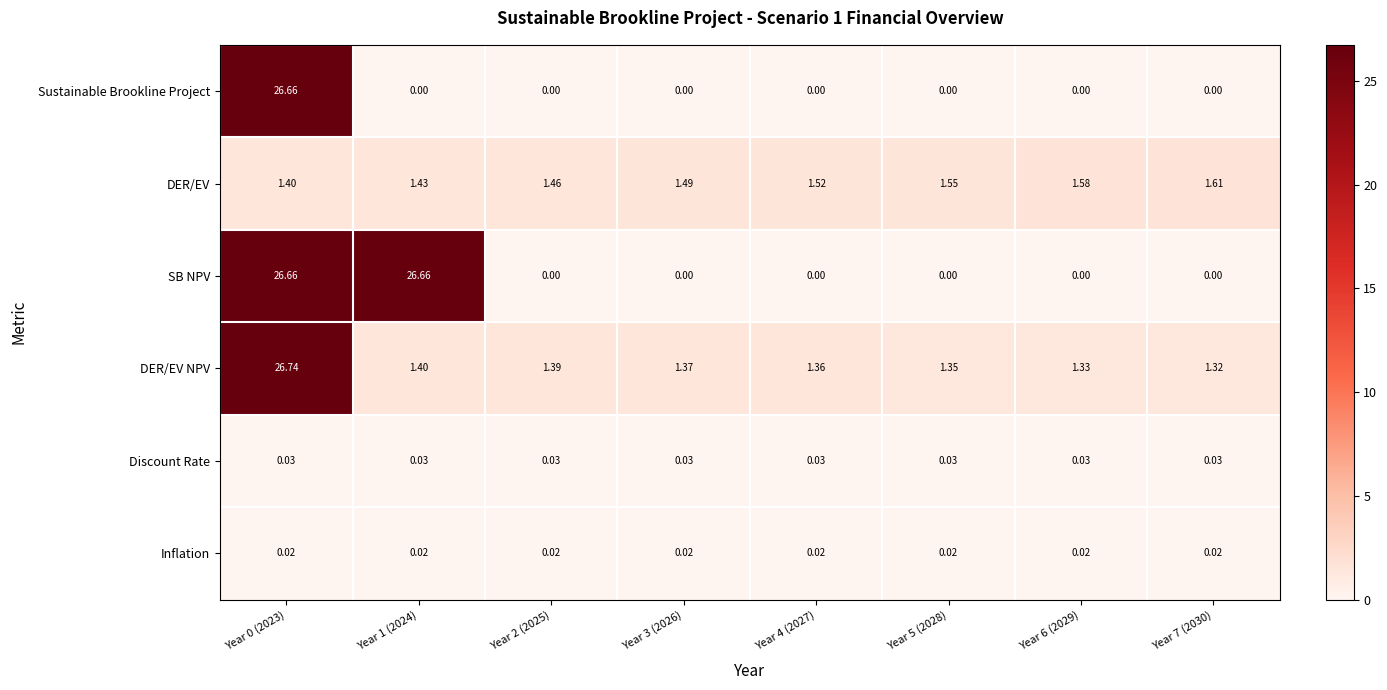

Which series changed the most between Year 2 (2025) and Year 6 (2029)?

DER/EV